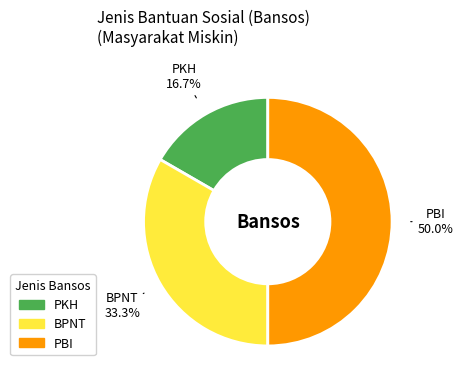

Combined, do PKH and PBI account for over 50%?

Yes